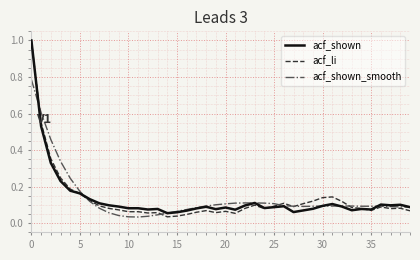

Which series has the largest range (max minus min)?

acf_li